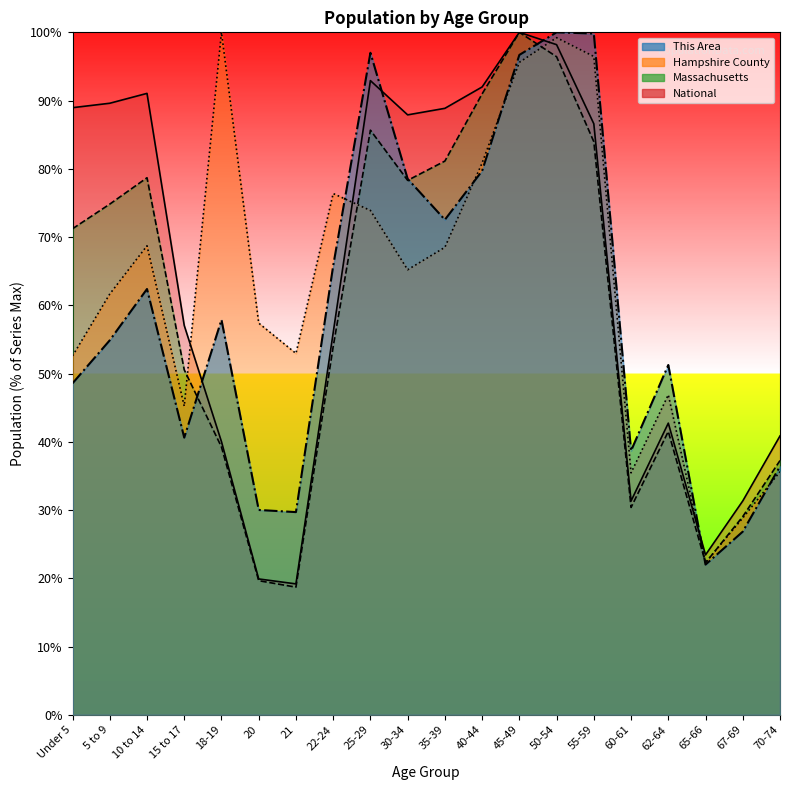

Reading left to right, what are all the values shown in this chart?

This Area: 48.6	54.9	62.4	40.6	57.9	30.0	29.7	65.8	97.0	78.5	72.5	79.7	96.7	100.0	99.8	38.7	51.3	22.0	26.8	36.4
Hampshire County: 52.6	61.7	68.7	45.2	100.0	57.4	52.9	76.4	73.9	65.2	68.5	80.9	95.6	99.2	96.5	35.4	46.9	22.3	28.8	35.6
Massachusetts: 71.2	74.8	78.7	50.5	39.2	19.6	18.7	53.9	85.7	78.3	81.1	91.0	100.0	96.4	84.0	30.4	41.5	22.3	29.0	37.3
National: 89.0	89.6	91.1	57.0	40.0	19.9	19.2	56.0	92.9	87.9	88.9	92.0	100.0	98.2	86.6	31.3	42.7	23.4	31.3	40.9